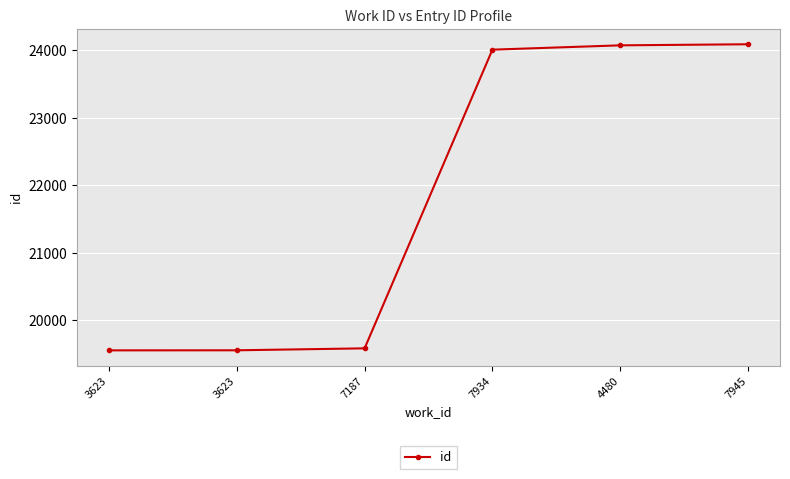

Count the number of data series in this chart.

1